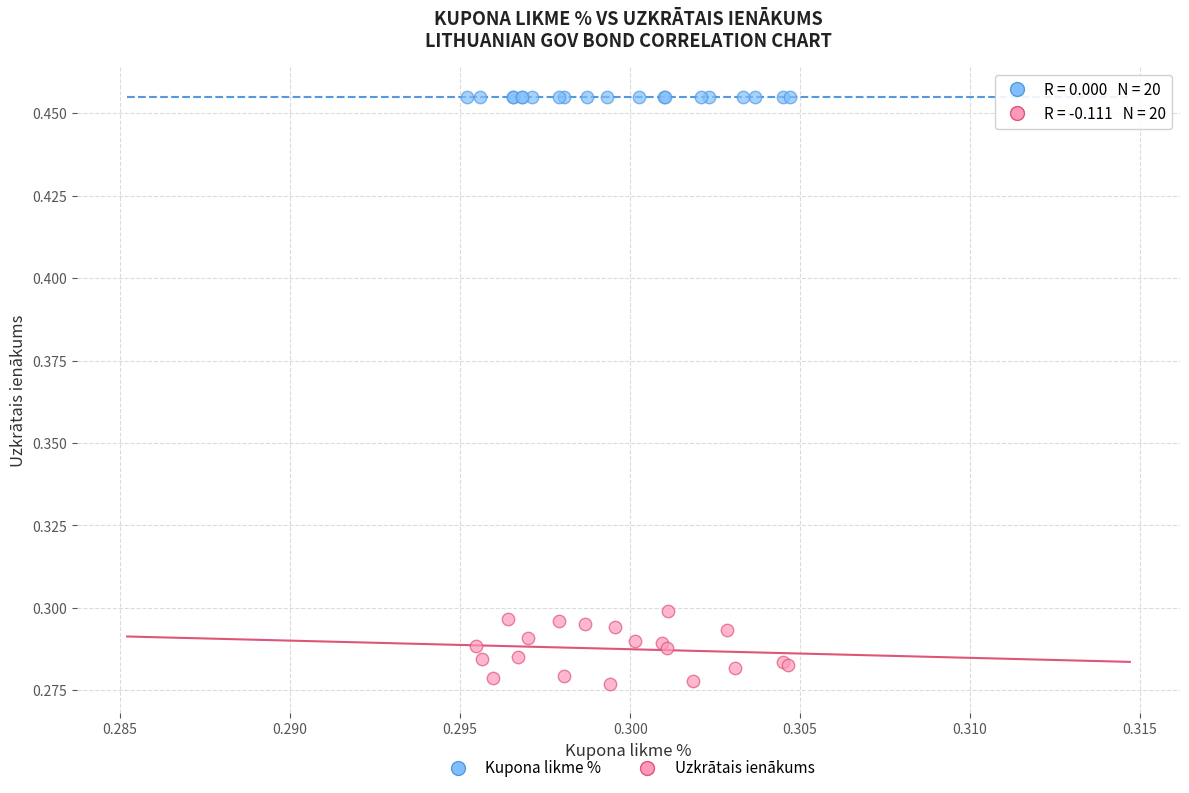

What are all the series names shown in the legend?

Kupona likme %, Uzkrātais ienākums